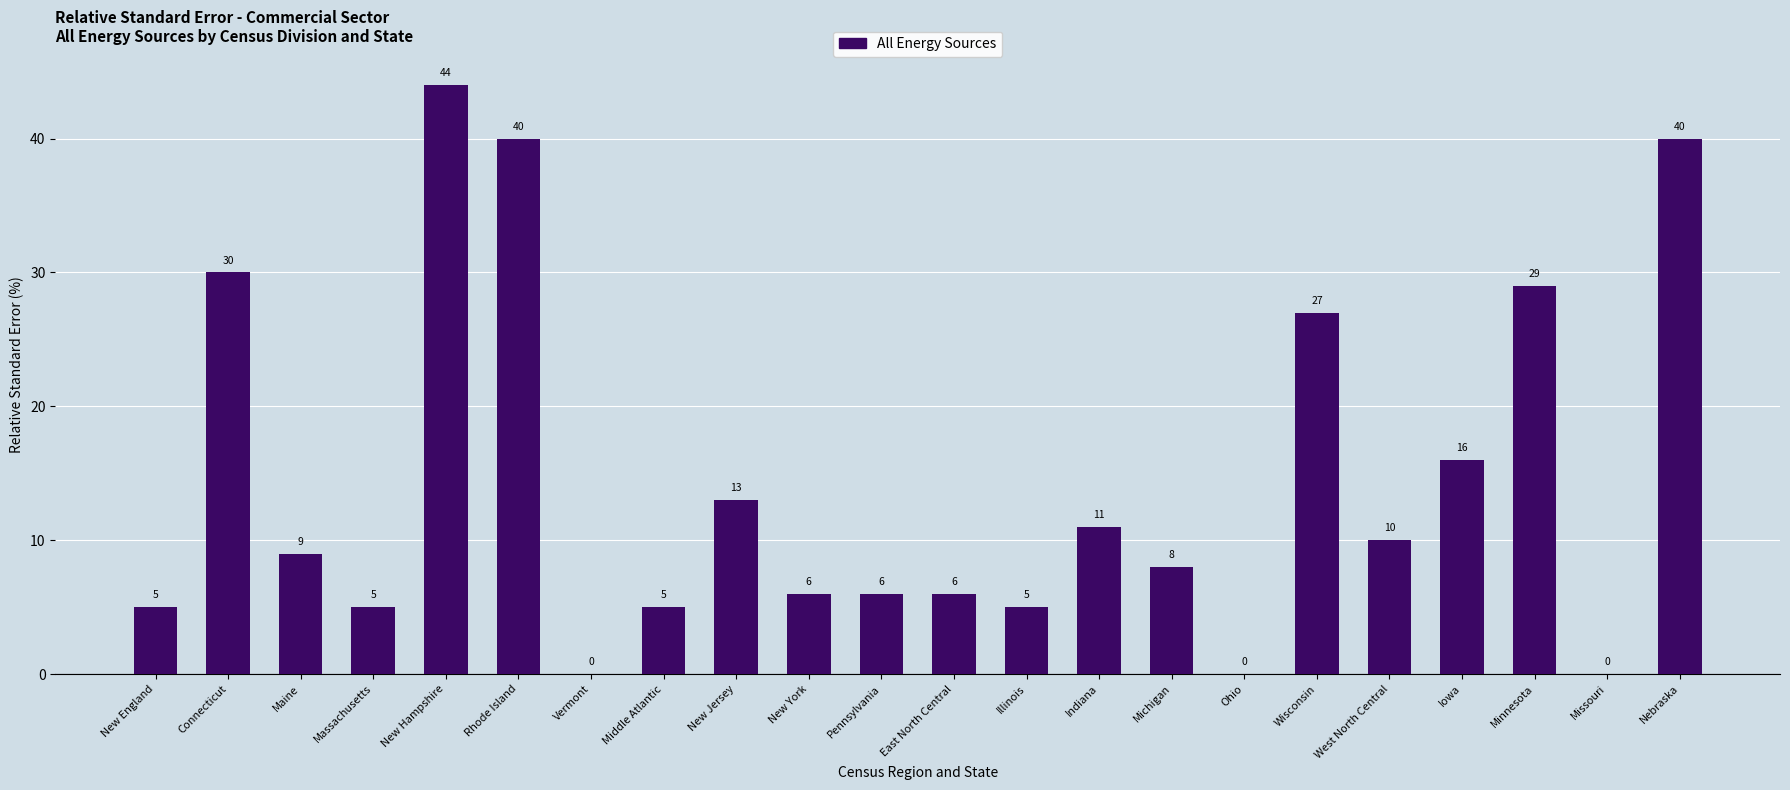

Between Nebraska and East North Central, which is larger?

Nebraska